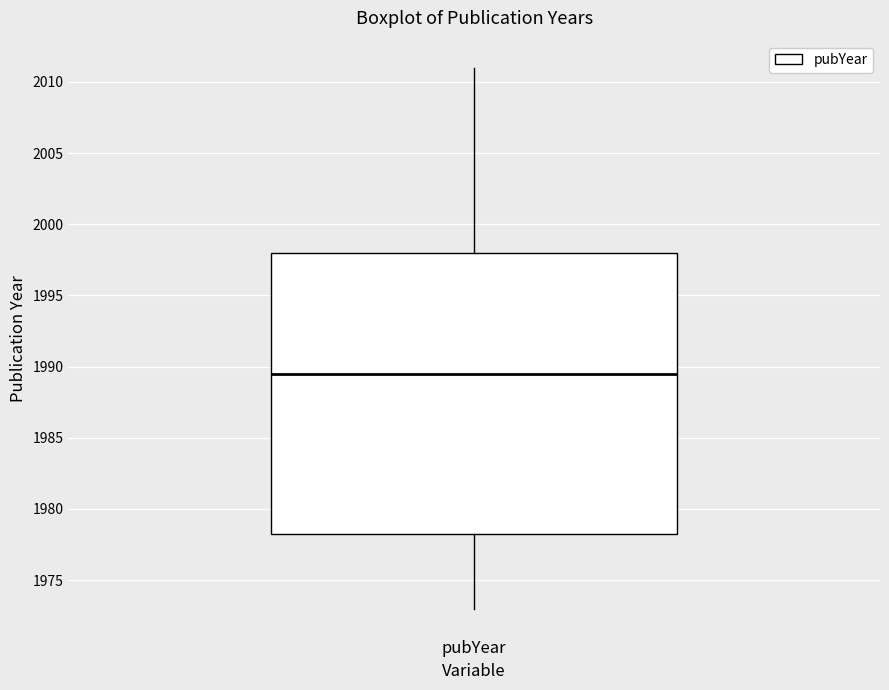

Transcribe this box plot: give where the median line is, the range the box spans, and where the two whiskers end, as read against the y-axis. The values are not printed on the chart, so give them approximately, as read against the axis.

median 1989.5, box 1978.5 to 1998.0, whiskers 1973.0 to 2011.0